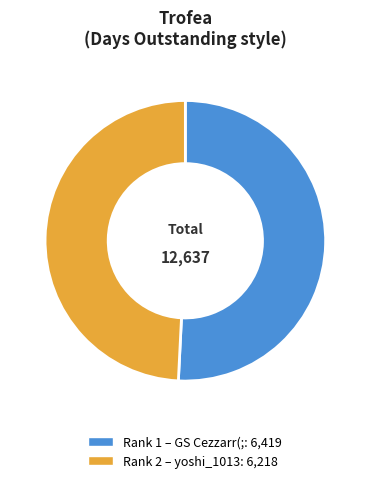

Is there a majority slice in this chart?

Yes